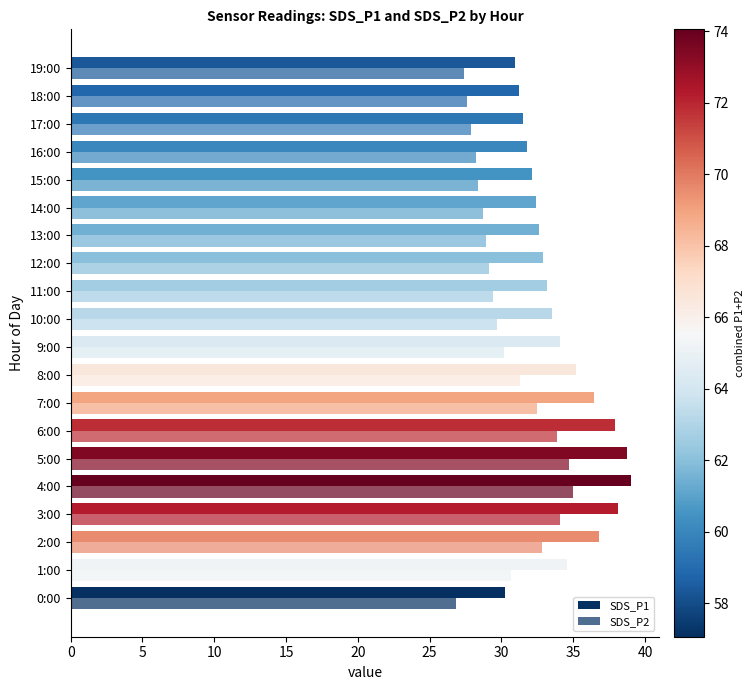

How many series are shown in this chart?

2